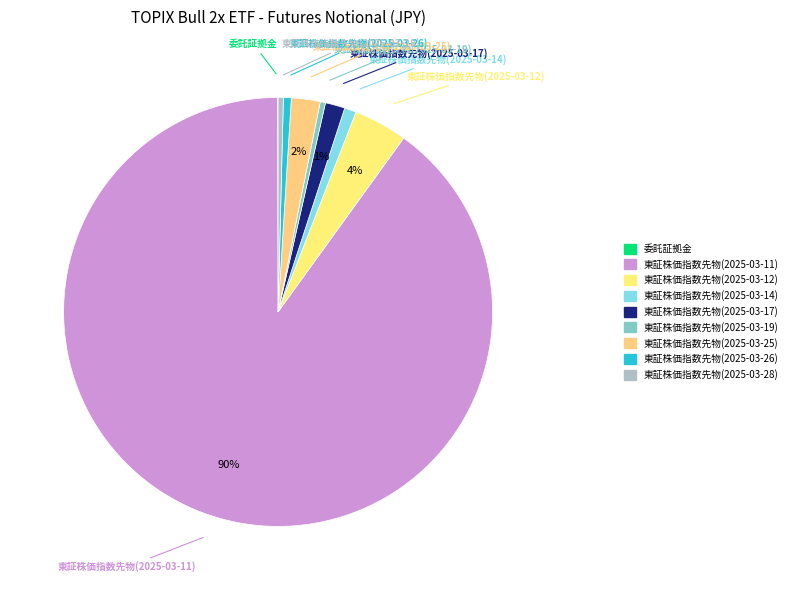

Is the sum of 東証株価指数先物(2025-03-14) and 東証株価指数先物(2025-03-25) greater than half?

No